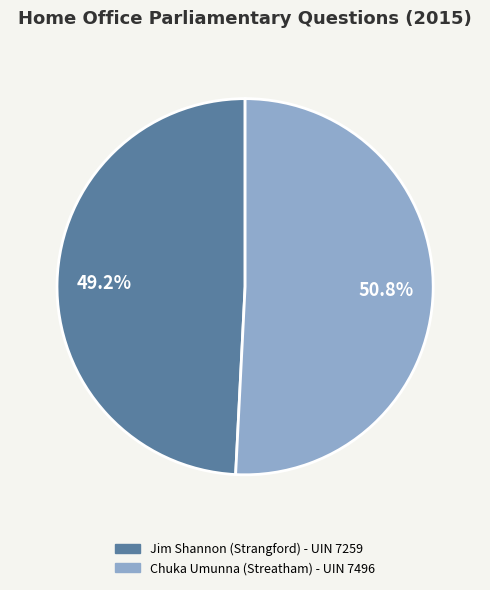

Does Jim Shannon (Strangford) - UIN 7259 account for over 50% of the chart?

No